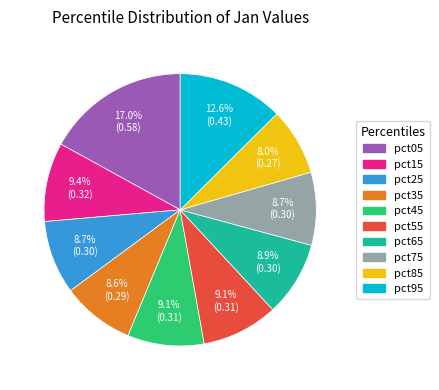

The pct25 slice represents 18% of the pie. True or false?

False